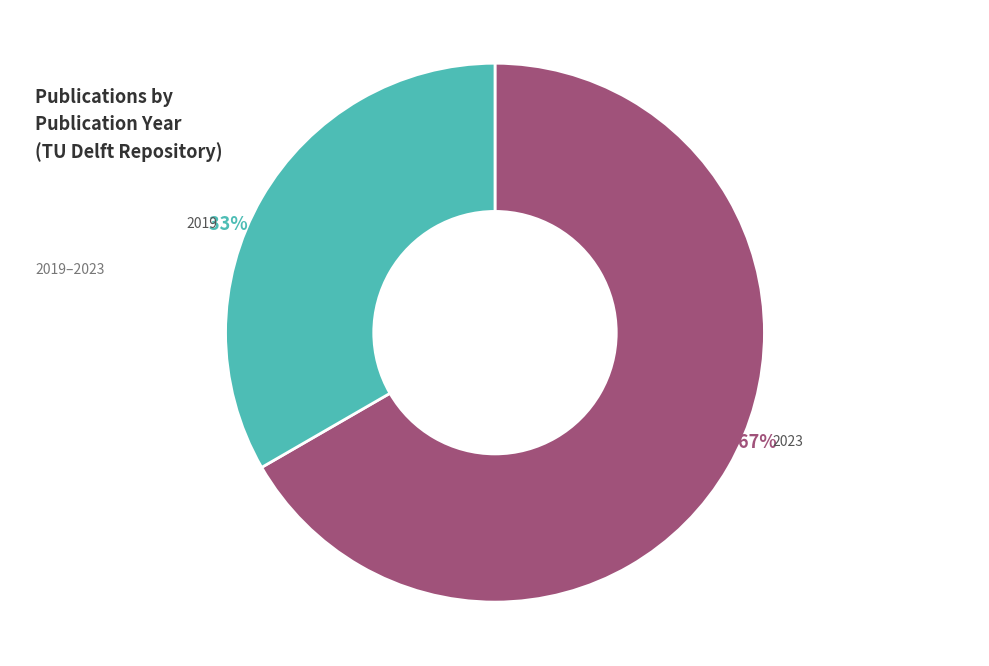

How many slices are in this pie chart?

2